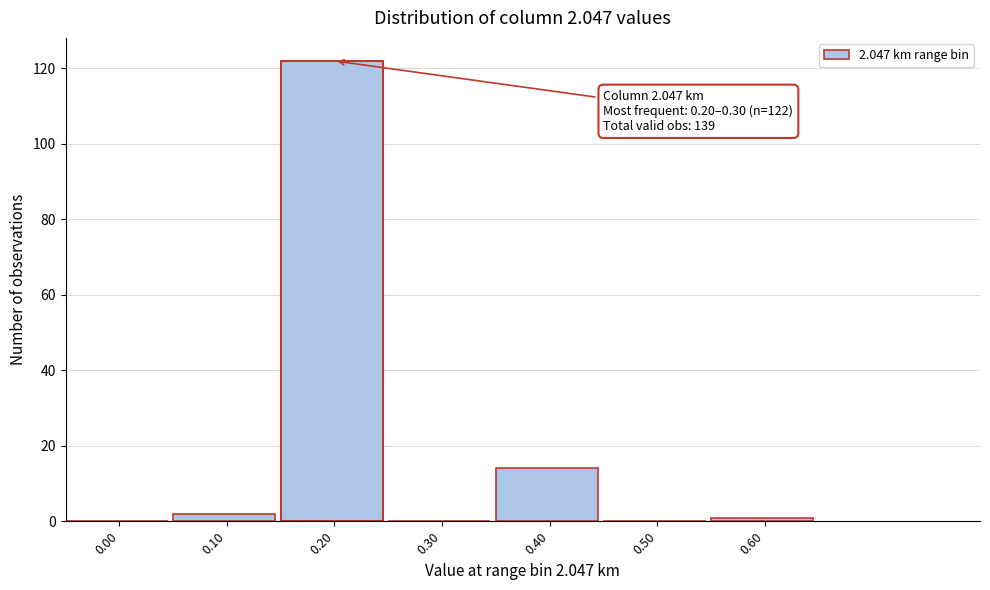

Reading left to right, extract all data points from this chart.

0.00=0	0.10=2	0.20=122	0.30=0	0.40=14	0.50=0	0.60=1